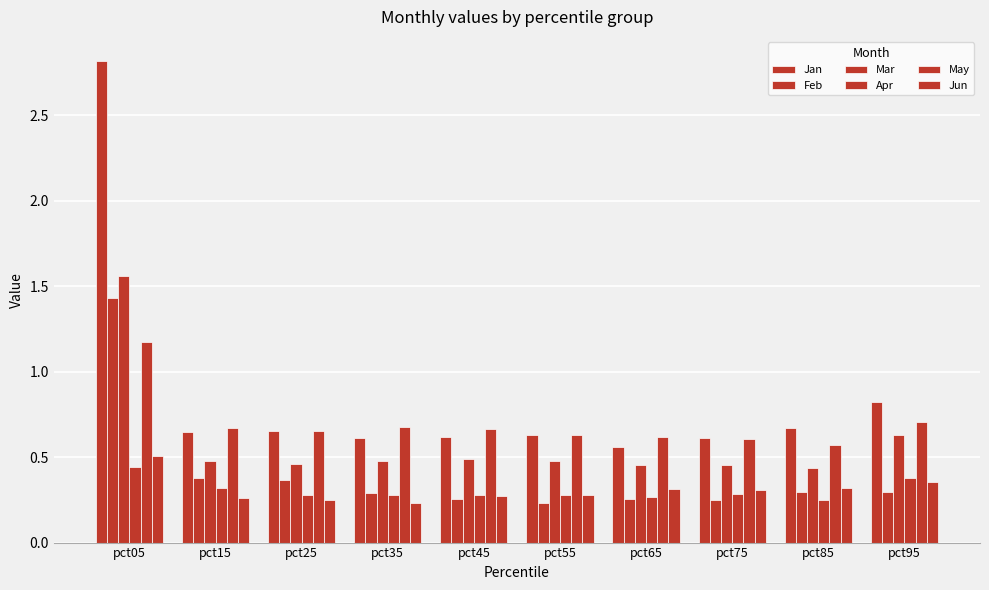

Reading right to left, extract all data points from this chart.

Jan: 0.8	0.7	0.6	0.6	0.6	0.6	0.6	0.7	0.6	2.8
Feb: 0.3	0.3	0.3	0.3	0.2	0.3	0.3	0.4	0.4	1.4
Mar: 0.6	0.4	0.5	0.5	0.5	0.5	0.5	0.5	0.5	1.6
Apr: 0.4	0.2	0.3	0.3	0.3	0.3	0.3	0.3	0.3	0.4
May: 0.7	0.6	0.6	0.6	0.6	0.7	0.7	0.7	0.7	1.2
Jun: 0.4	0.3	0.3	0.3	0.3	0.3	0.2	0.2	0.3	0.5